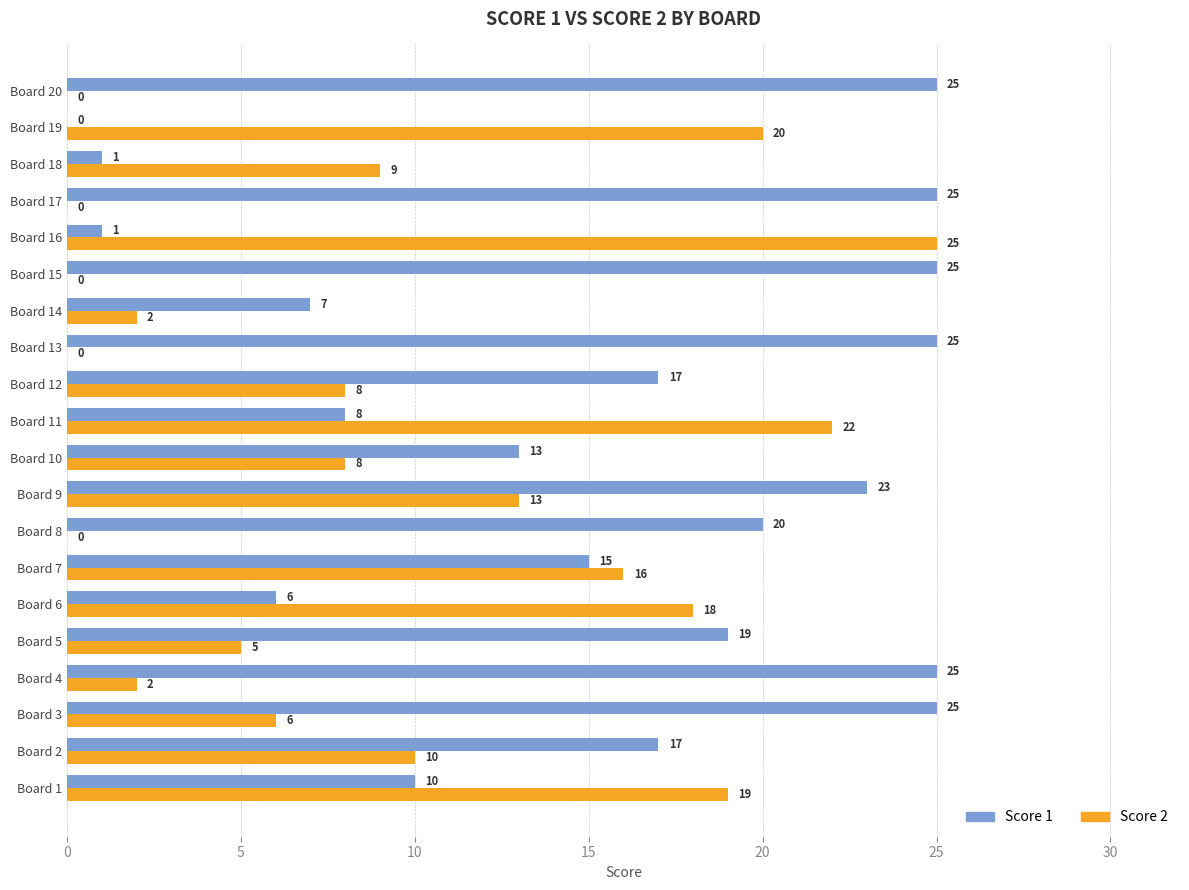

At which label is Score 2 closest to 12?

Board 9